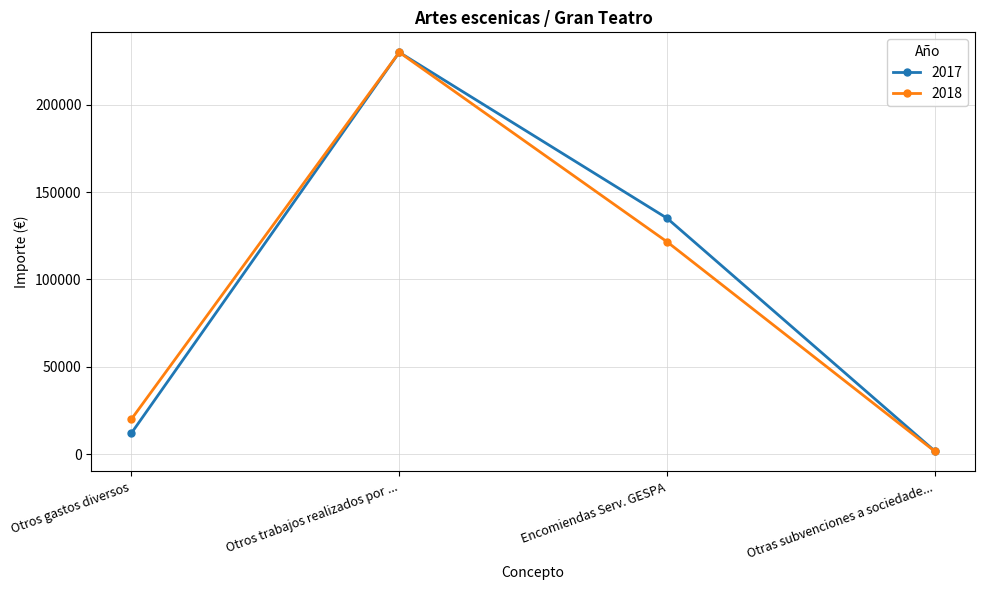

Count the number of data series in this chart.

2